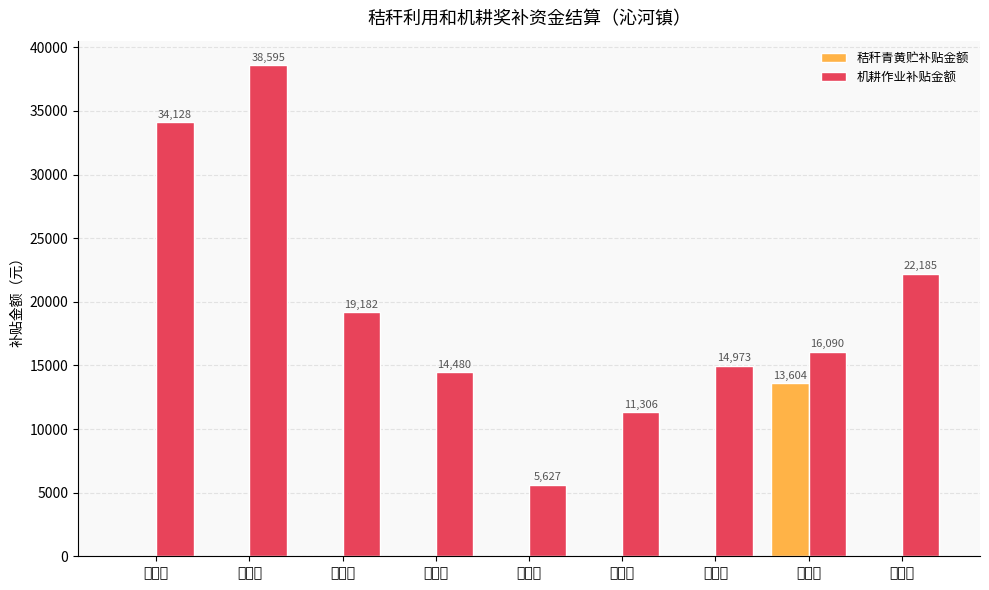

The value of 机耕作业补贴金额 at 宋安生 is 38595.3. True or false?

True